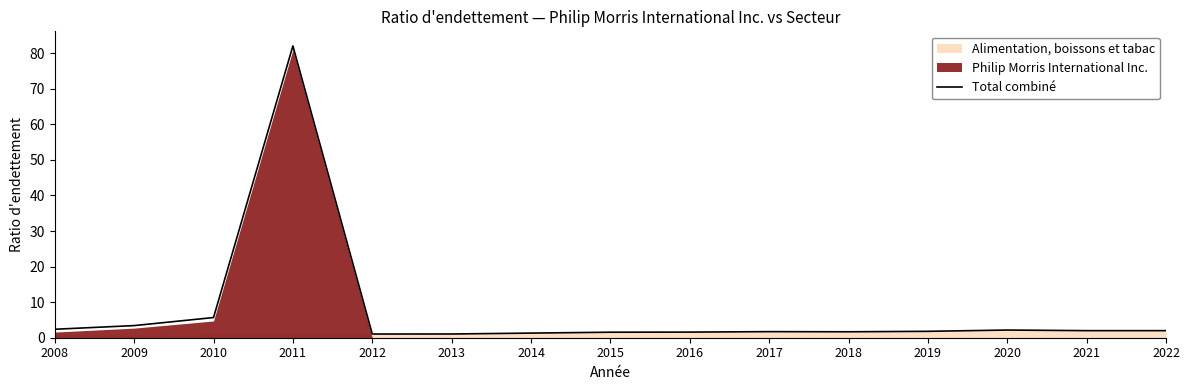

Which category has the highest value across all series?

2011